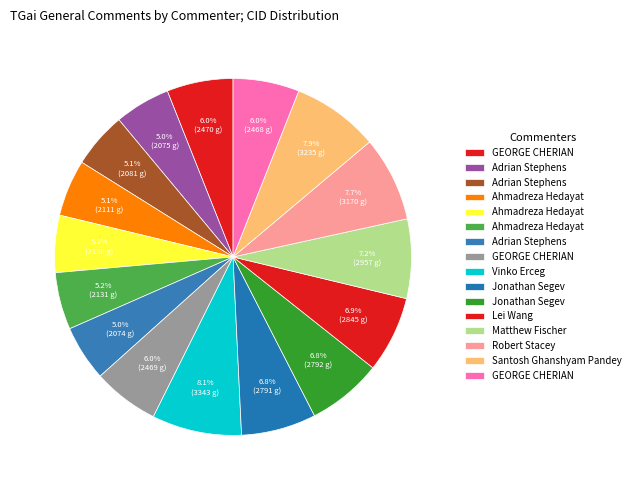

How many segments does this pie chart have?

16